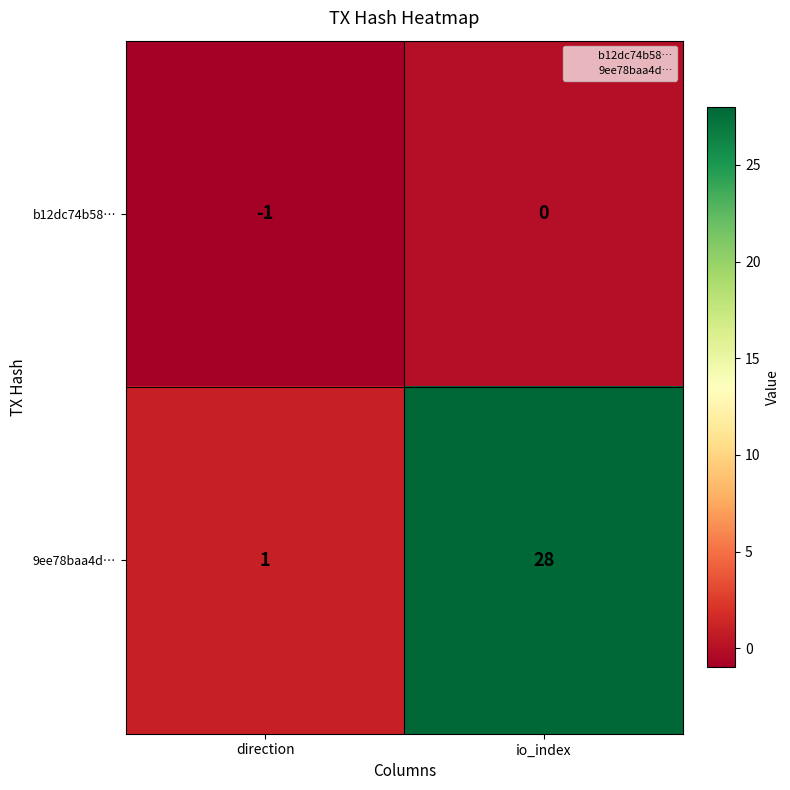

Which series changed the most between direction and io_index?

9ee78baa4d…